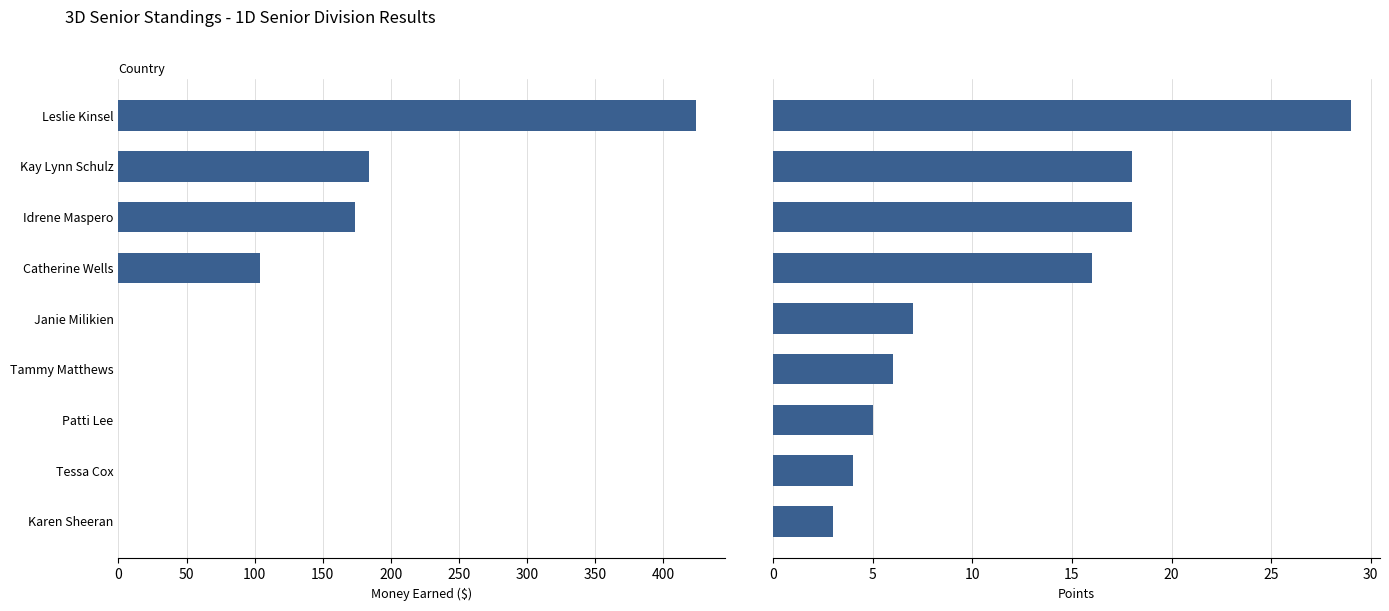

Is it true that Money Earned equals -217 at Tessa Cox?

False